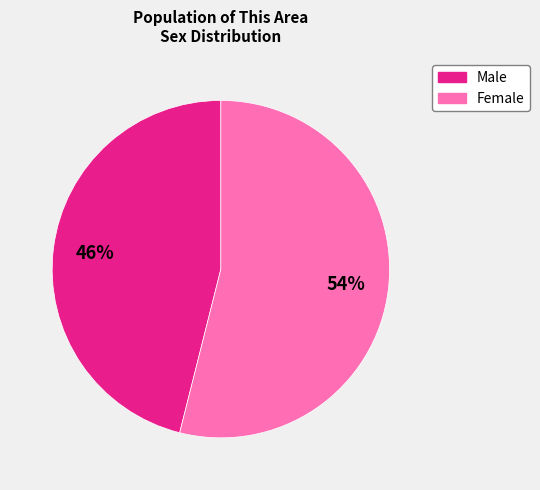

Approximately how many times larger is the value at Female compared to Male?

1.2